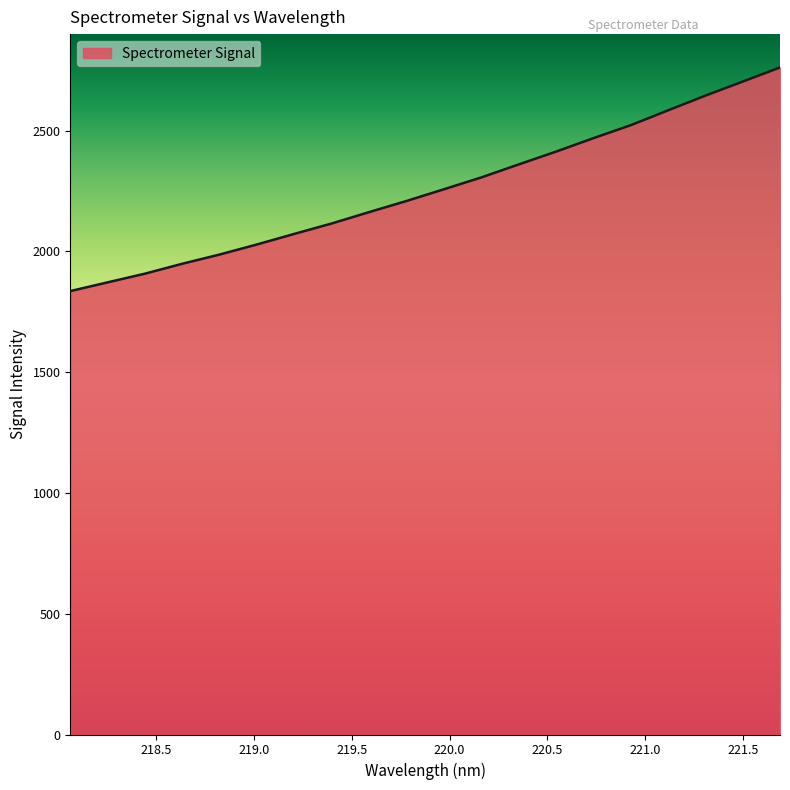

Reading right to left, what are all the values shown in this chart?

2761.1	2702.7	2644.4	2583.6	2522.1	2468.4	2412.7	2359.7	2305.9	2257.0	2208.6	2162.5	2115.6	2072.5	2028.7	1986.9	1948.8	1907.7	1871.6	1835.5